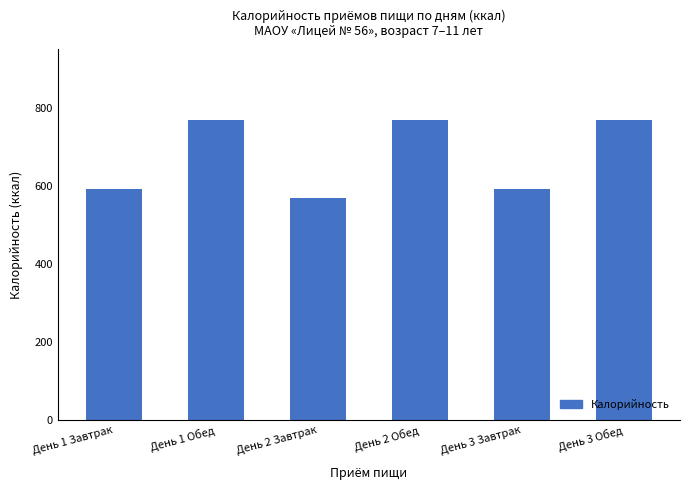

Is it true that the value at День 1 Обед is 180.0?

False